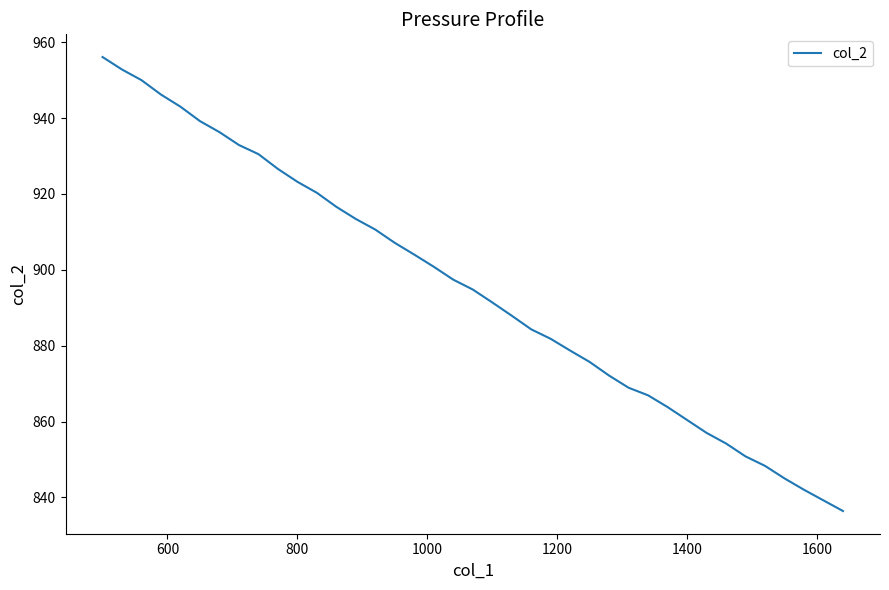

What is the maximum value shown in the chart?

956.1